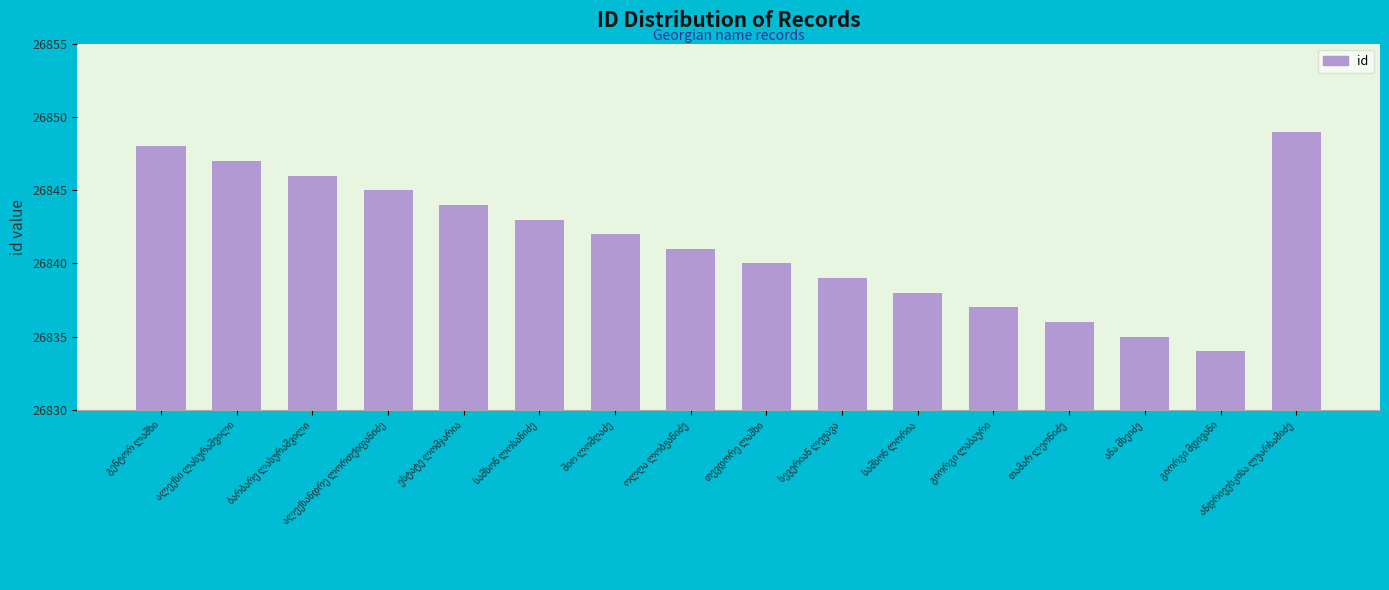

What is the value of the 14th bar from the left?

26835